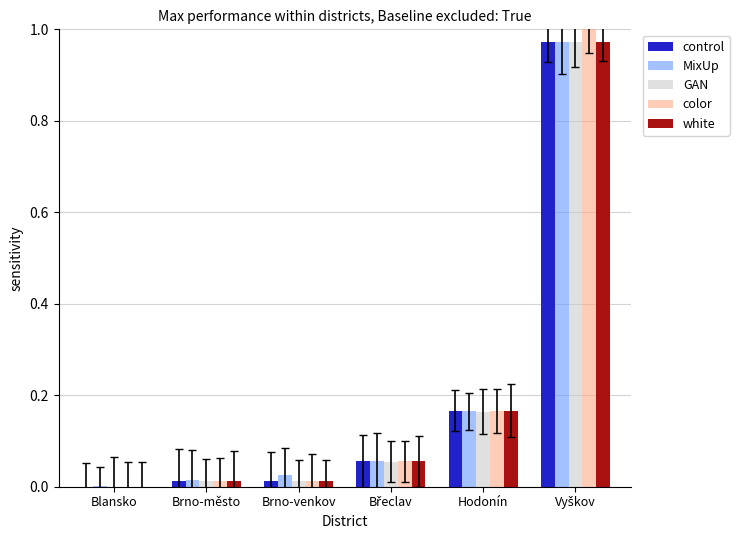

The value of GAN at Brno-město is 0.0. True or false?

True